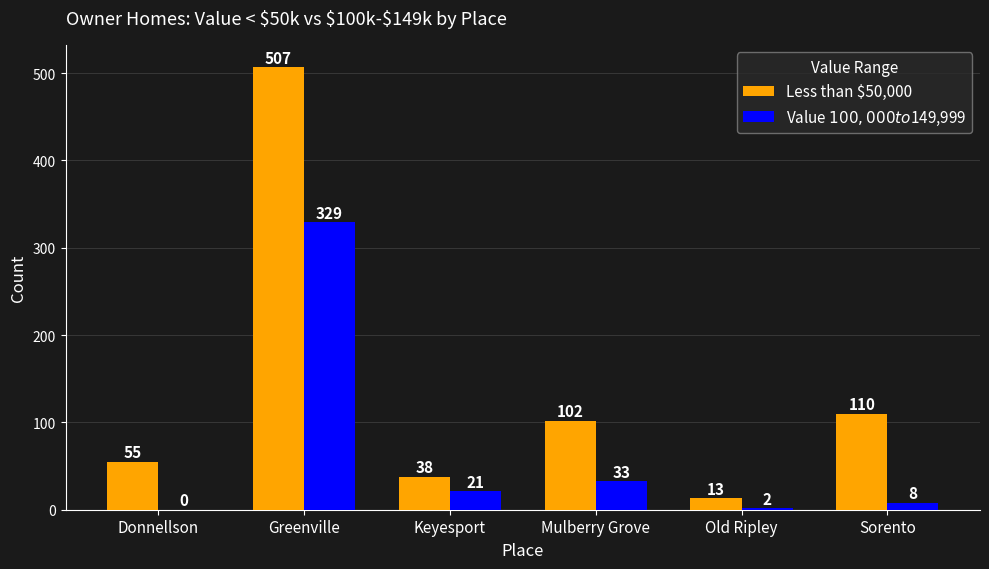

What is the maximum value shown in the chart?

507